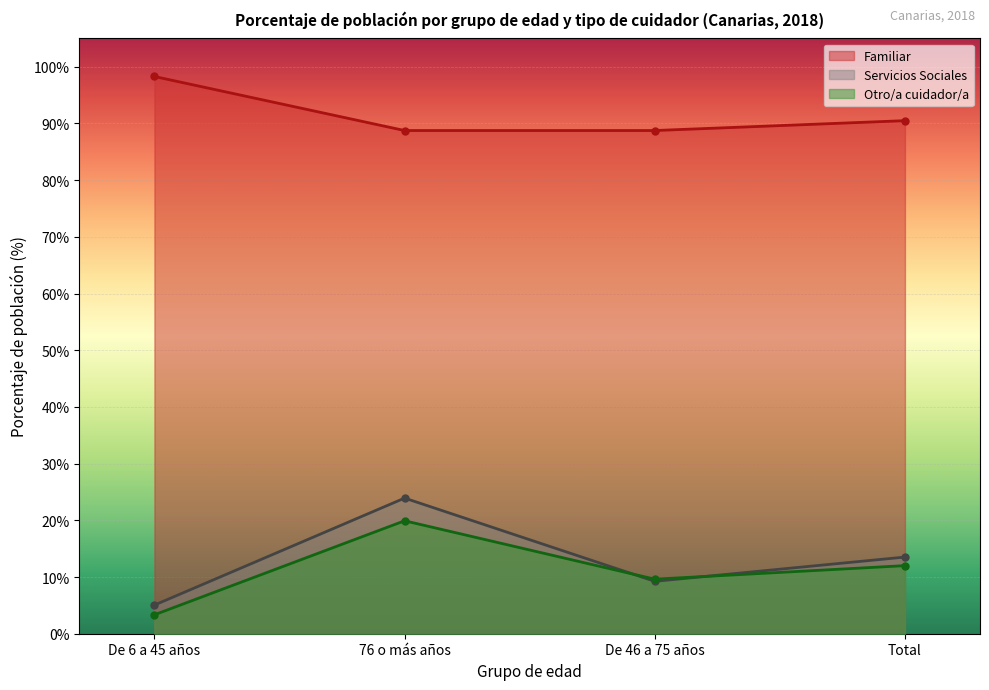

In Servicios Sociales, how many points are lower than both neighbors (excluding endpoints)?

1